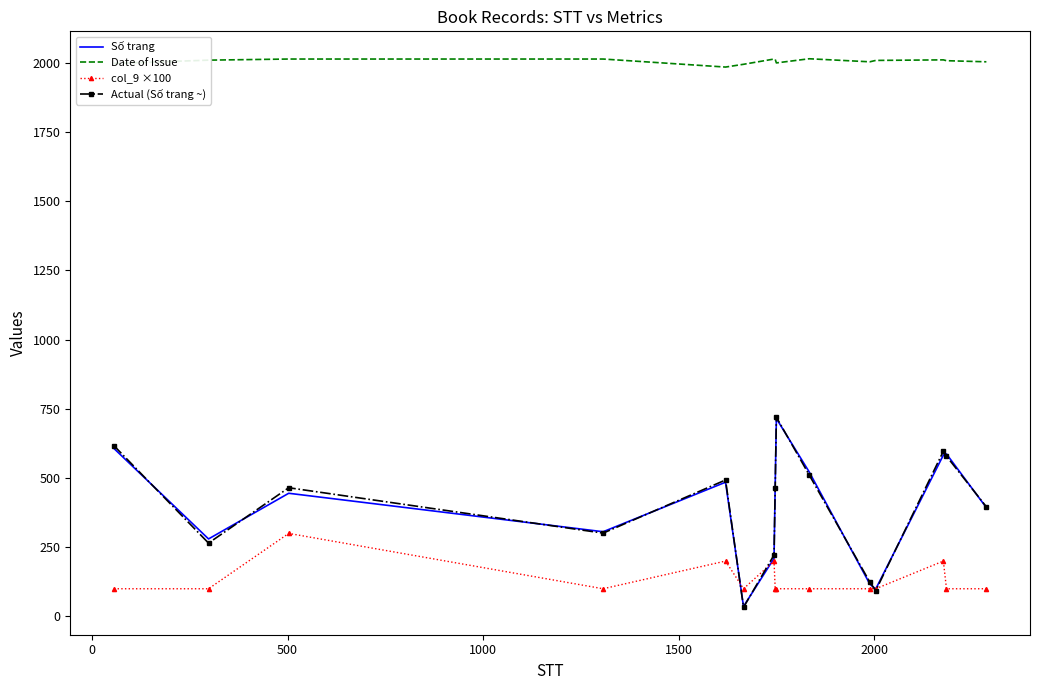

What is the maximum value shown in the chart?

2015